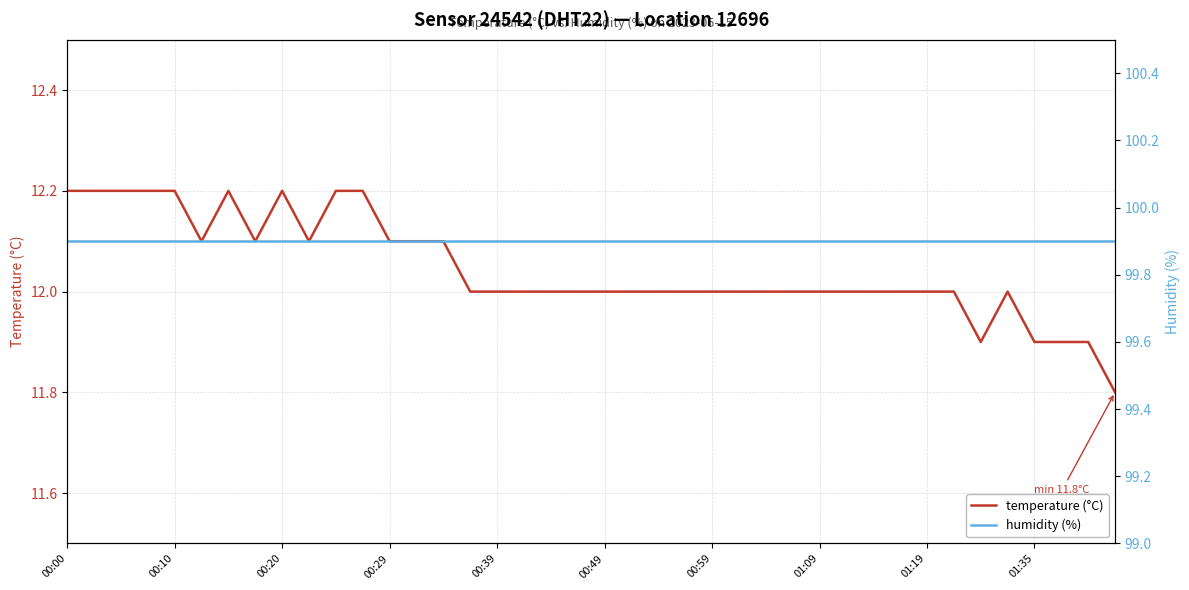

What is the value of the humidity (%) point at the 3rd from the left?

99.9